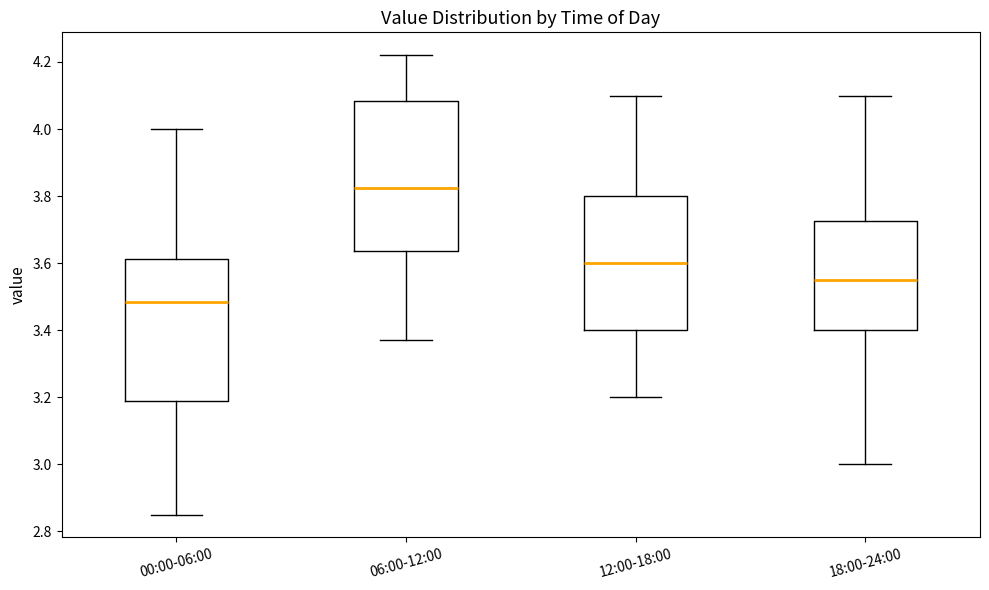

Reading left to right, transcribe this box plot: for each box, give where its median line is, the range the box spans, and where its two whiskers end, as read against the y-axis. The values are not printed on the chart, so give them approximately, as read against the axis.

00:00-06:00: median 3.48, box 3.18 to 3.62, whiskers 2.86 to 4.00
06:00-12:00: median 3.82, box 3.64 to 4.08, whiskers 3.38 to 4.22
12:00-18:00: median 3.60, box 3.40 to 3.80, whiskers 3.20 to 4.10
18:00-24:00: median 3.56, box 3.40 to 3.72, whiskers 3.00 to 4.10